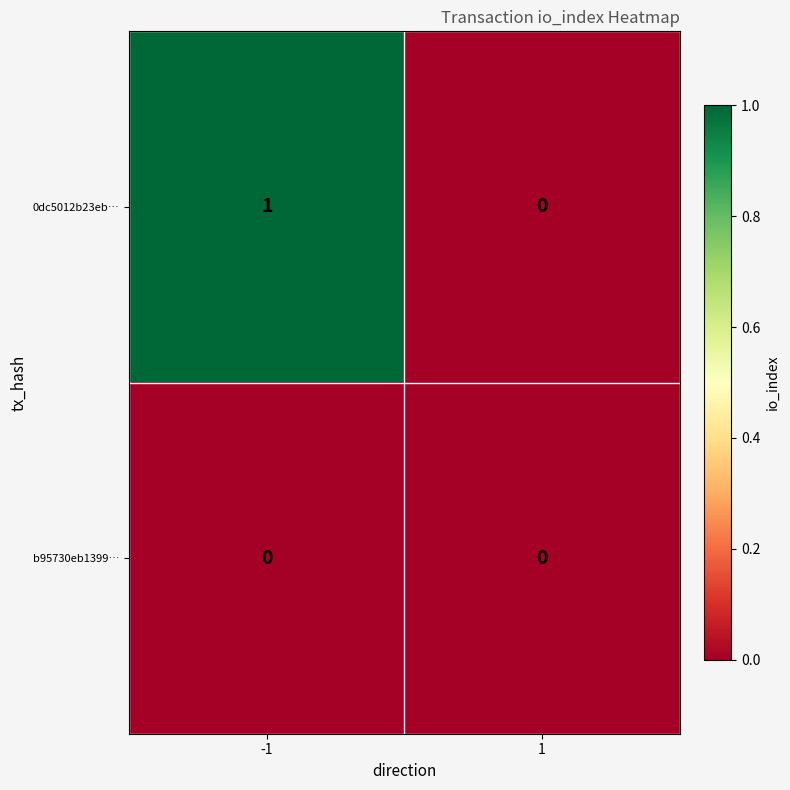

Between -1 and 1, which series saw the biggest shift?

0dc5012b23eb…